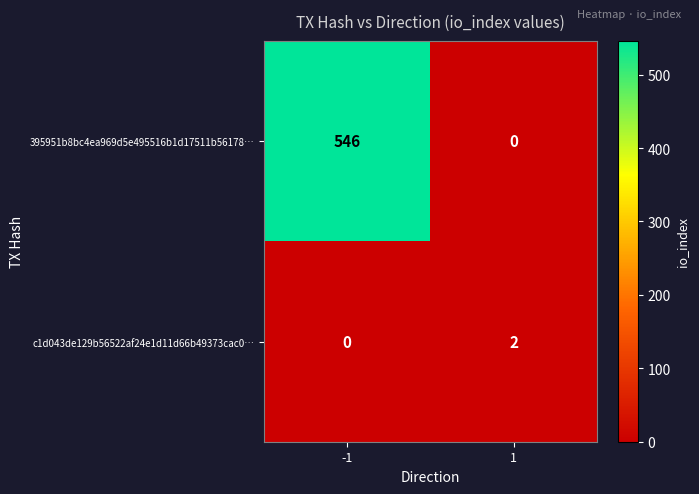

Which series has the largest total across all categories?

395951b8bc4ea969d5e495516b1d17511b56178…